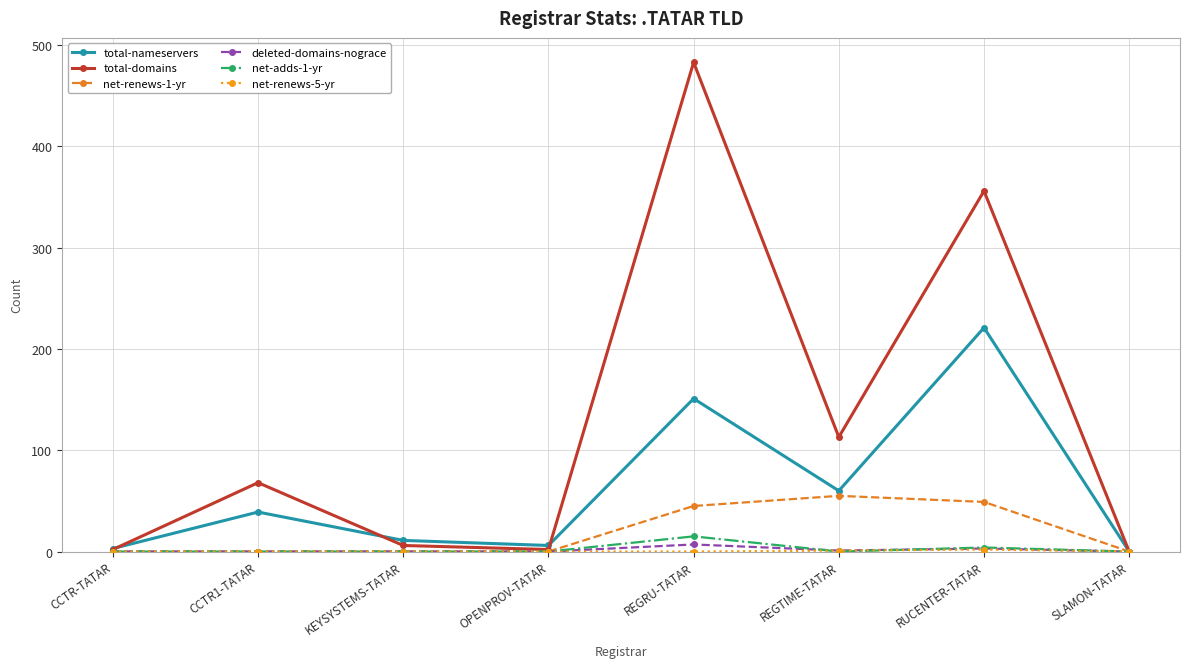

What is the maximum value shown in the chart?

483